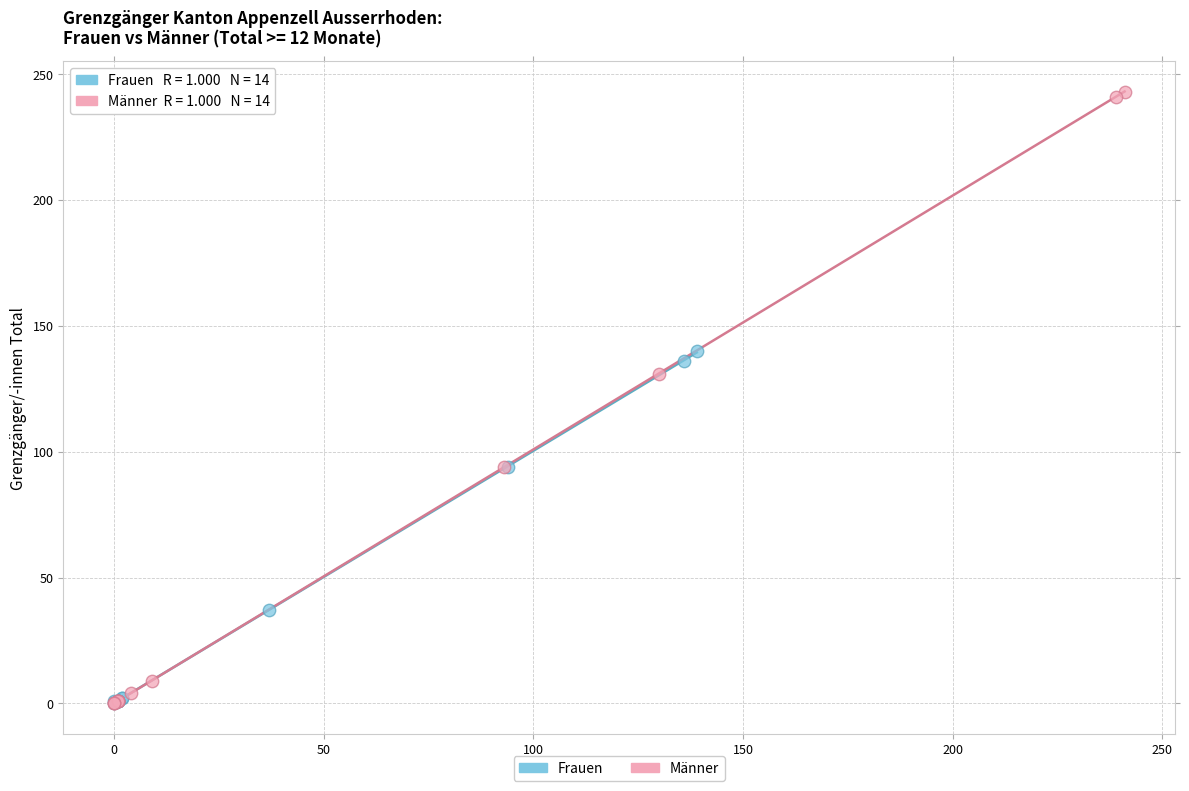

Which series has the largest Y range (max minus min)?

Männer